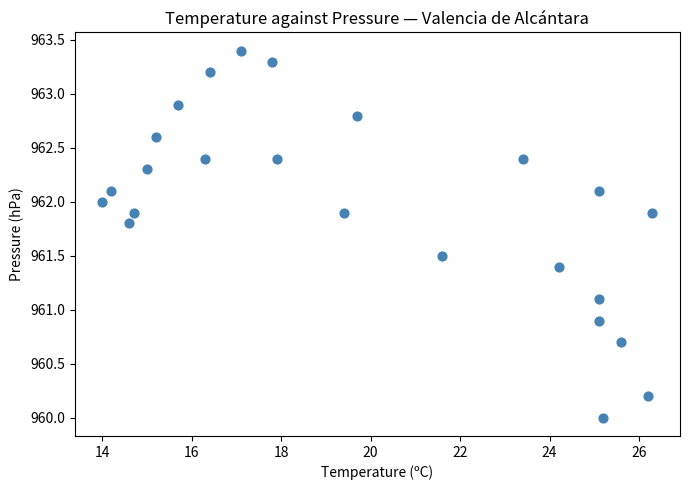

What is the range of Y values (max minus min)?

3.4